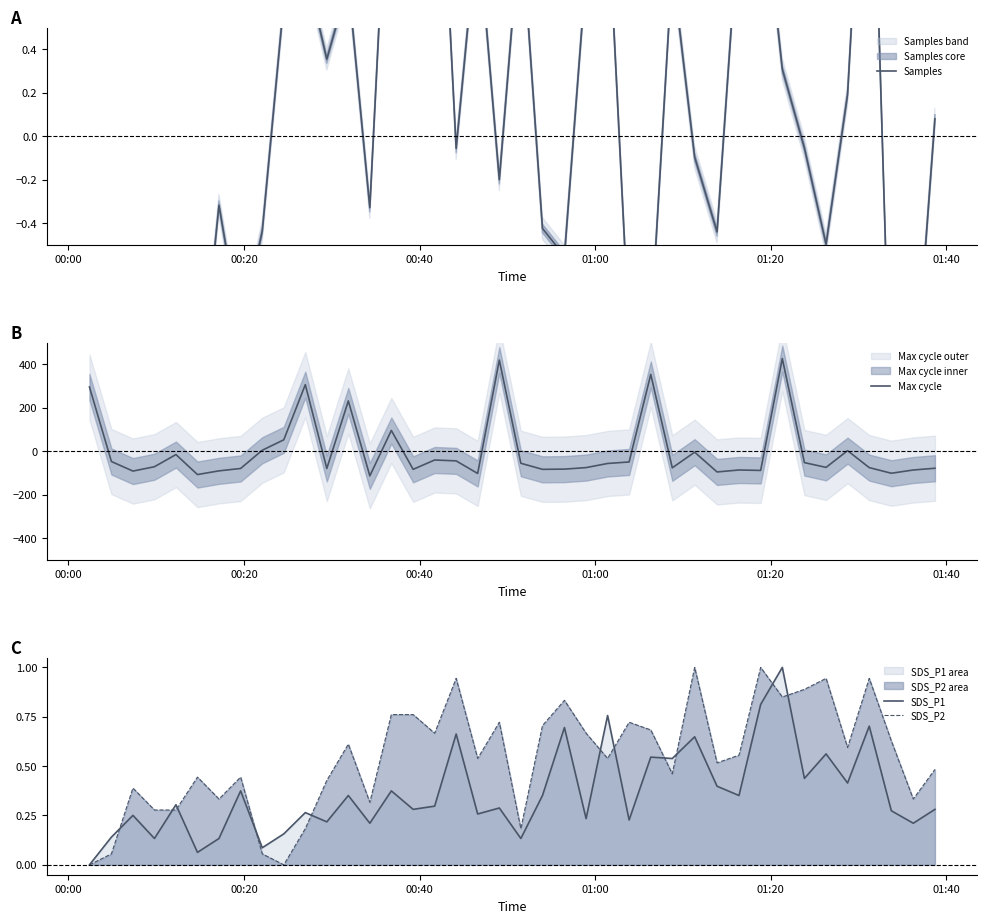

What is the greatest value displayed?

426.6